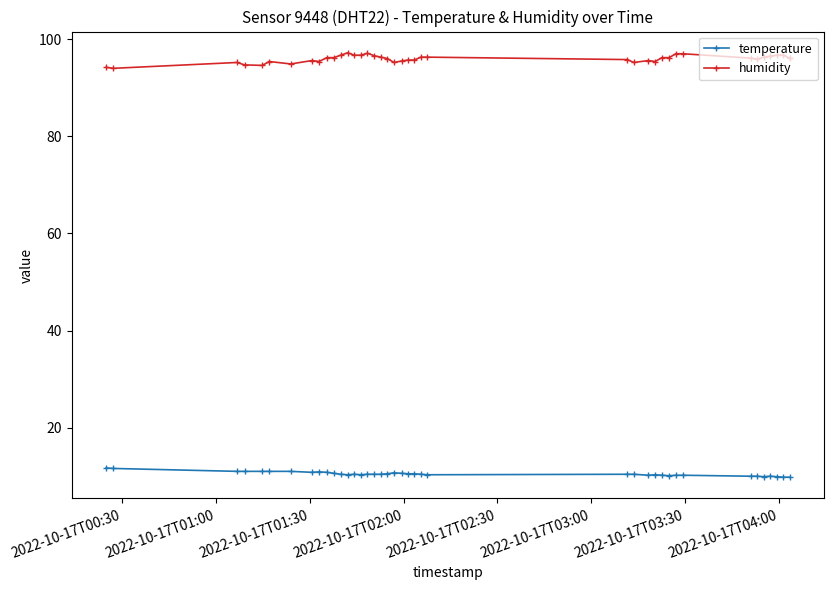

At how many categories does at least one series exceed 78?

40